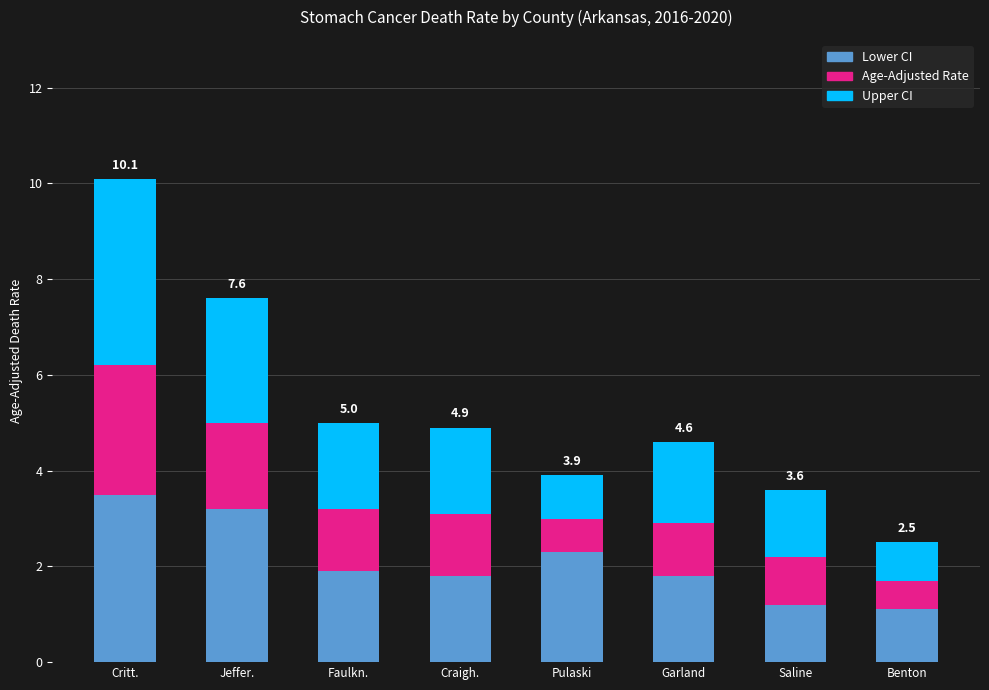

What is the total value across all series at Craigh.?

4.9